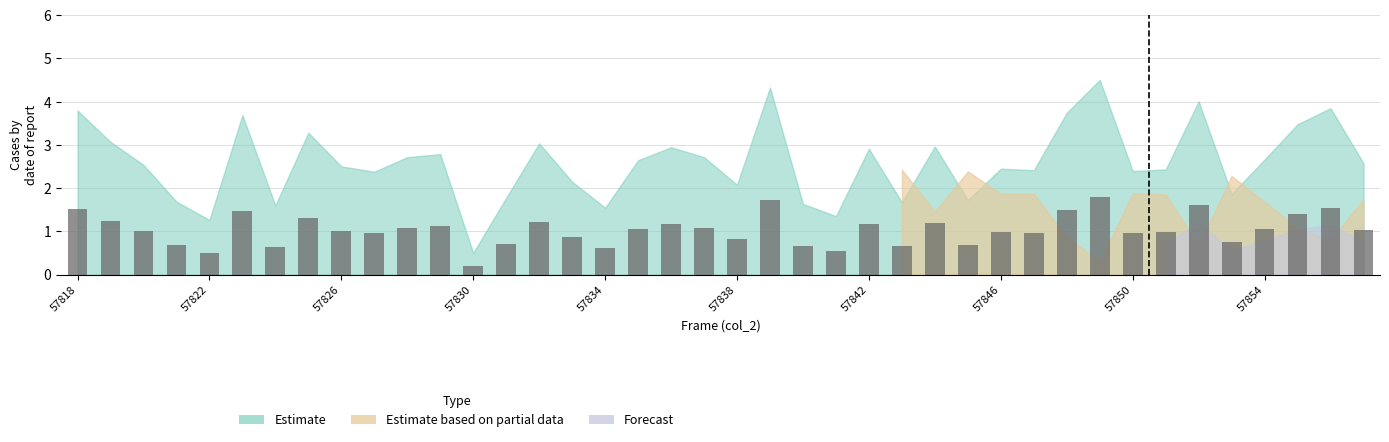

What is the value of the 4th bar from the left?

0.7